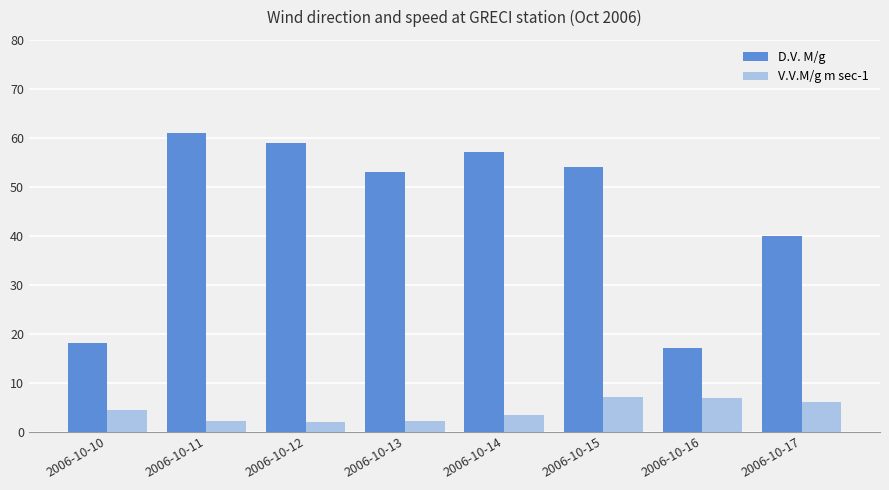

Which category has the highest value in the D.V. M/g series?

2006-10-11